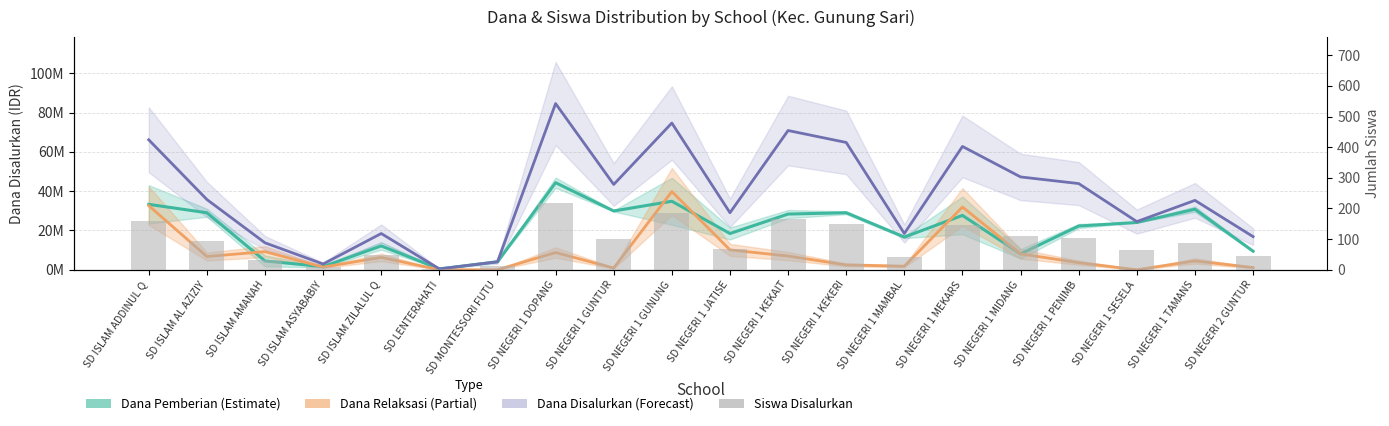

Is it true that Siswa Disalurkan equals 111 at SD NEGERI 1 MIDANG?

True